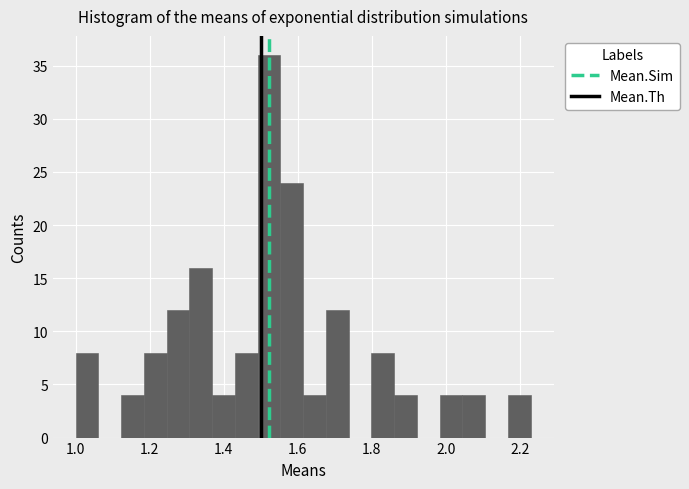

Read against the x-axis, roughly where is the centre of the tallest bar?

1.52